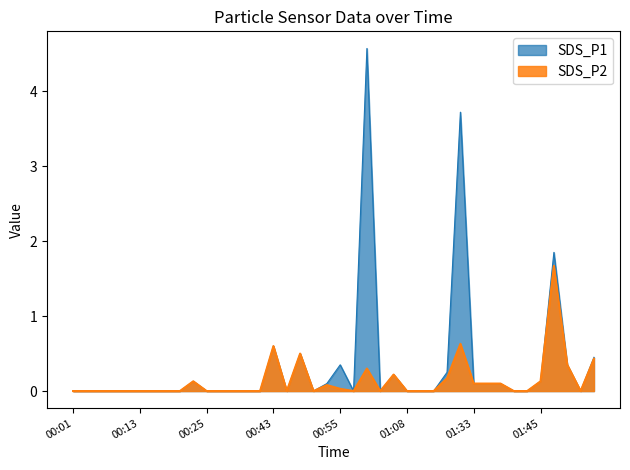

What is the difference between the second highest and second lowest values in the SDS_P1 series?

3.7